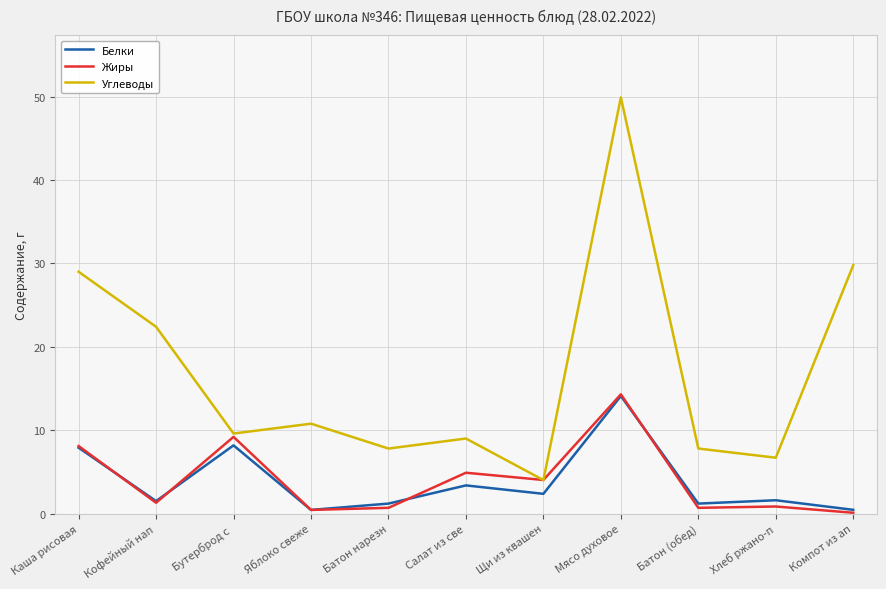

Is the value of Белки at Яблоко свеже greater than the value of Углеводы at Салат из све?

No